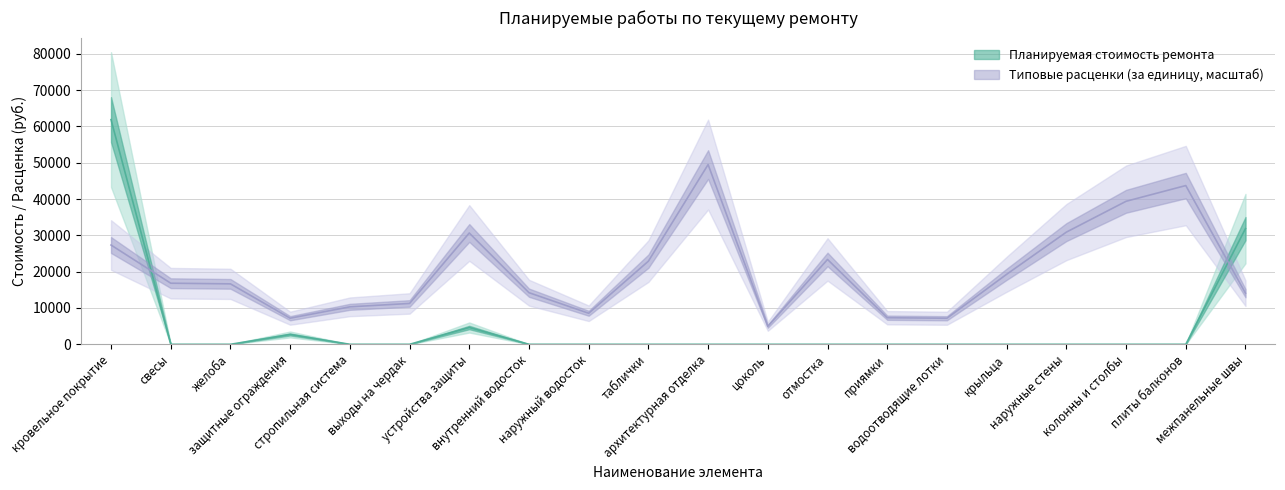

Reading left to right, what are all the values shown in this chart?

Планируемая стоимость ремонта: 61885.5	0.0	0.0	2711.5	0.0	0.0	4626.7	0.0	0.0	0.0	0.0	0.0	0.0	0.0	0.0	0.0	0.0	0.0	0.0	31864.2
Типовые расценки (за единицу): 27343.0	16829.2	16647.9	7188.2	10322.3	11250.4	30663.4	14215.8	8547.5	22896.9	49508.4	4960.3	23371.3	7324.4	7176.8	19285.3	30897.2	39391.0	43725.9	14078.6